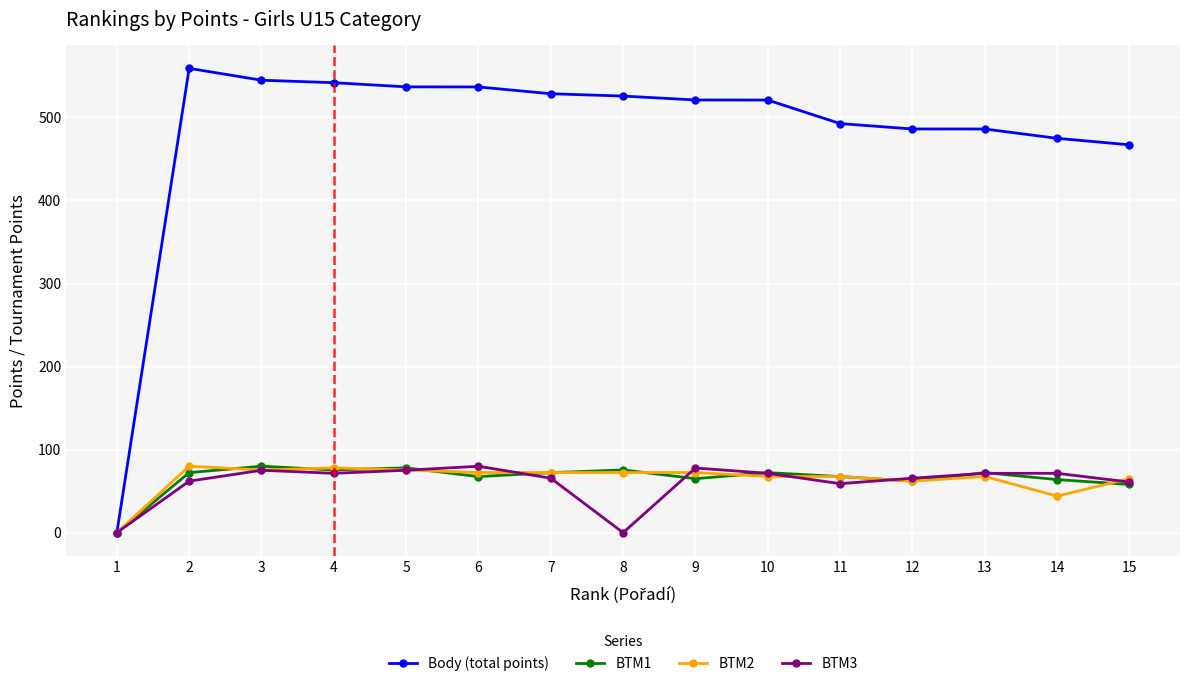

How many values in the BTM2 series exceed 72?

8